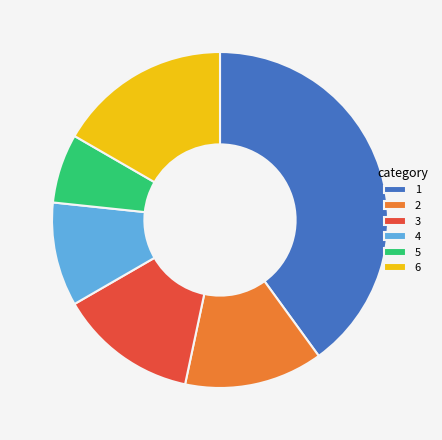

Which category has the smallest portion of the pie?

5